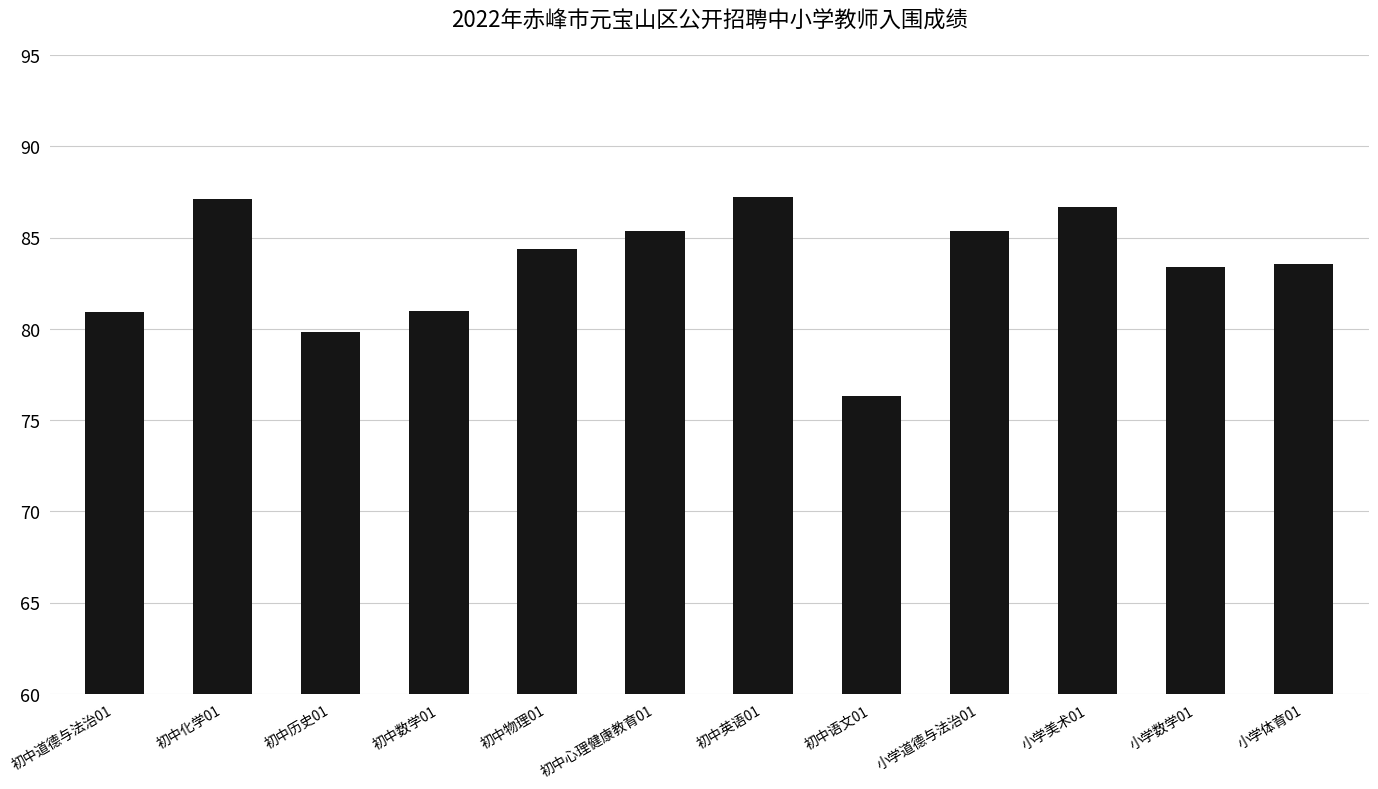

Read the value at 小学美术01.

86.7